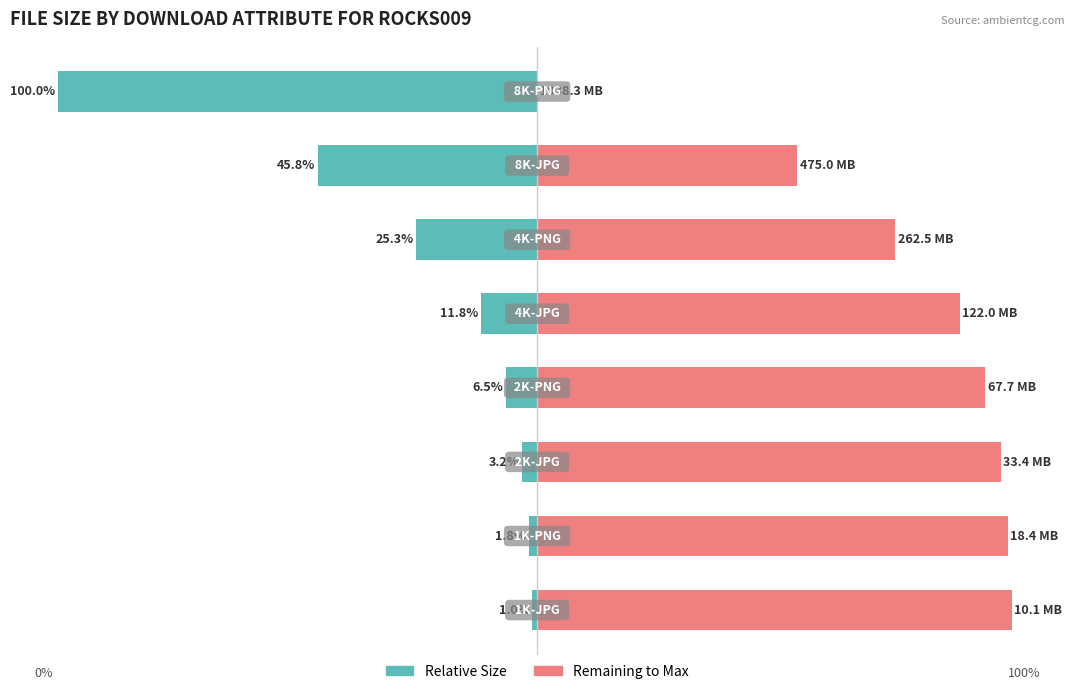

What is the difference between the maximum and minimum values in the Relative Size series?

99.0